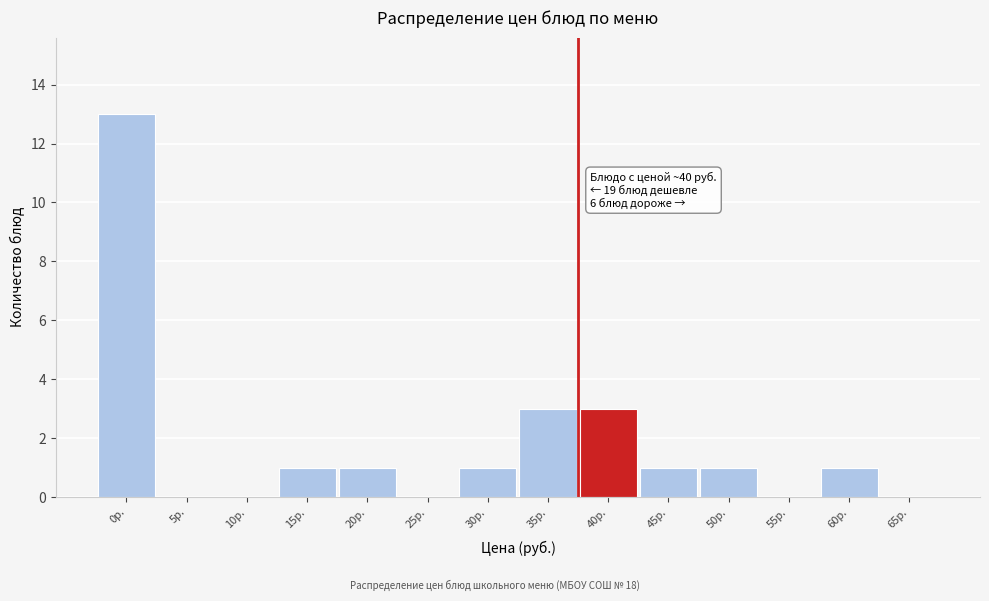

Reading left to right, what are all the values shown in this chart?

0р.=13	5р.=0	10р.=0	15р.=1	20р.=1	25р.=0	30р.=1	35р.=3	40р.=3	45р.=1	50р.=1	55р.=0	60р.=1	65р.=0